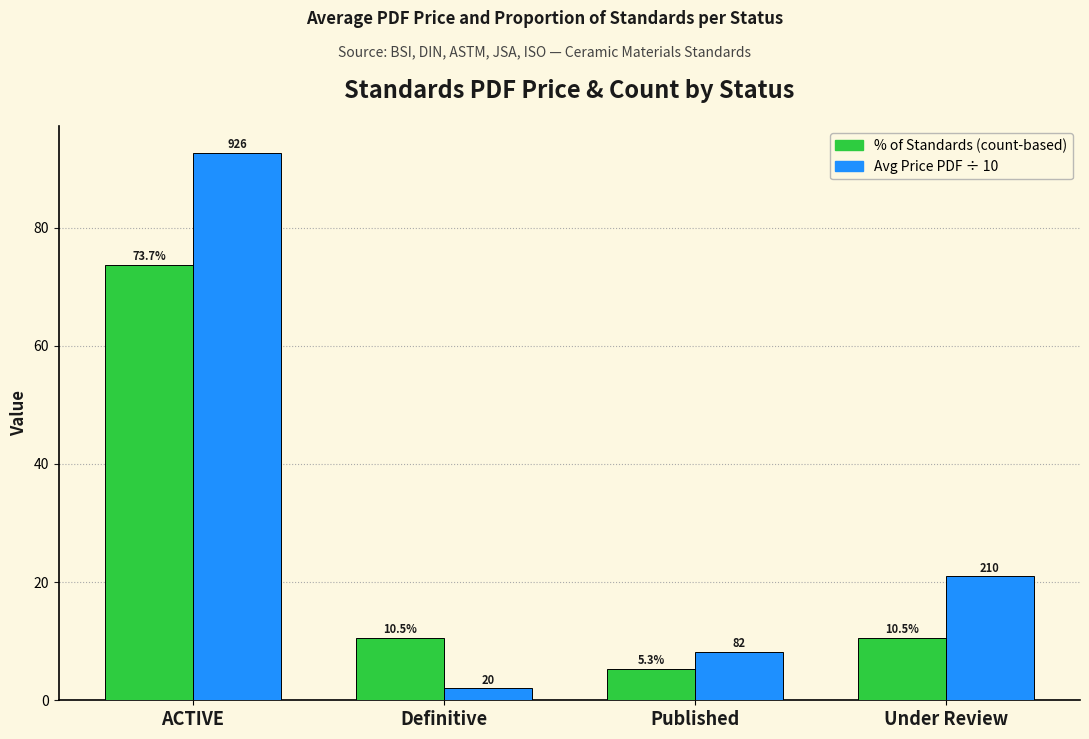

How many groups of bars are there?

4